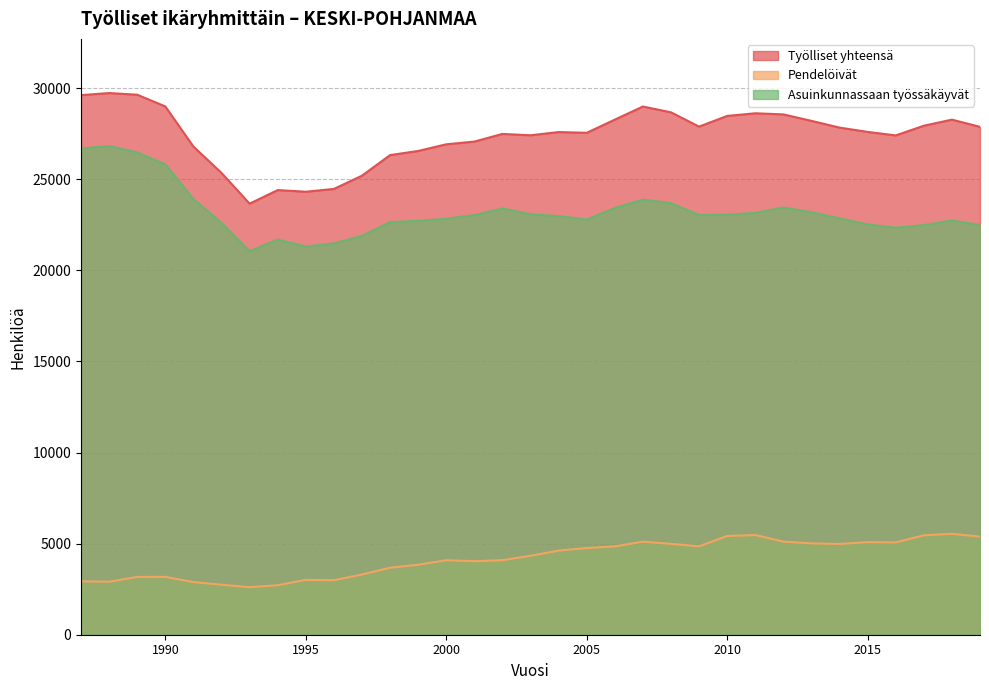

At 2015, list the series in order from largest to smallest.

Työlliset yhteensä, Asuinkunnassaan työssäkäyvät, Pendelöivät